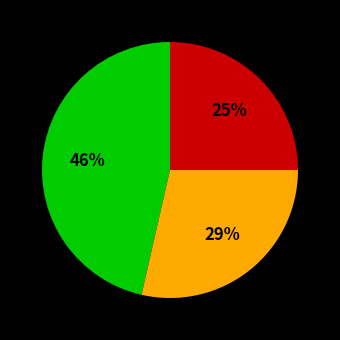

To the nearest percent, what is the average slice percentage?

33%